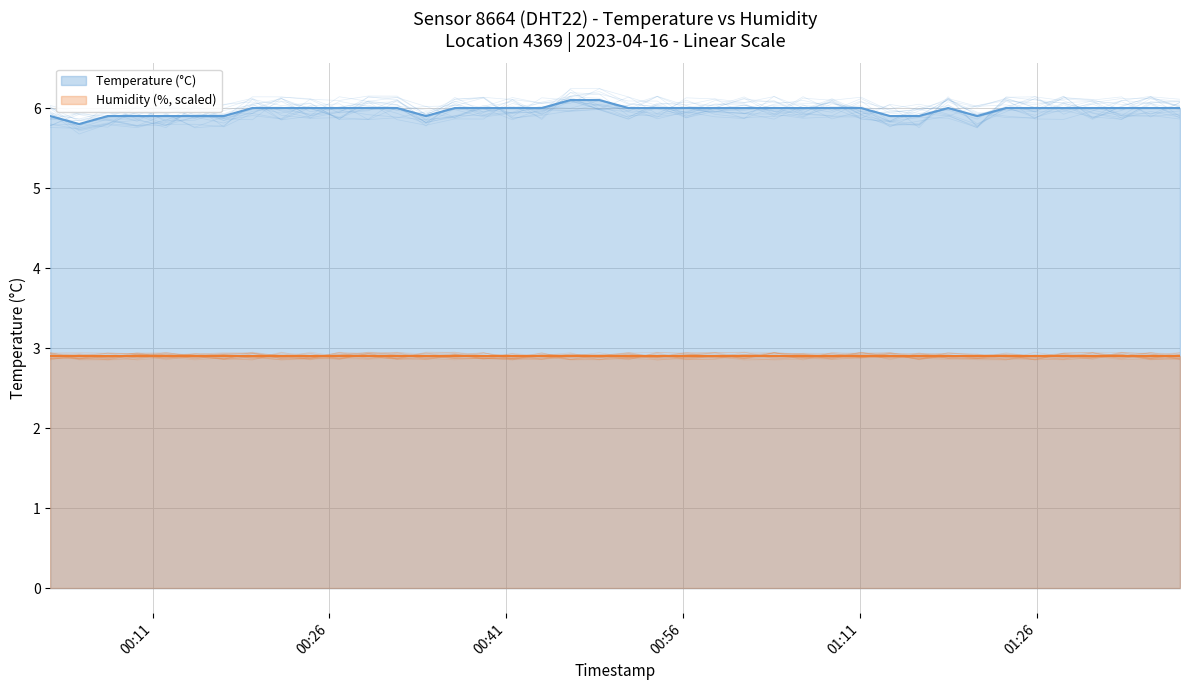

What is the change in value from 2023-04-16T00:26:50 to 2023-04-16T01:20:56?

-0.1